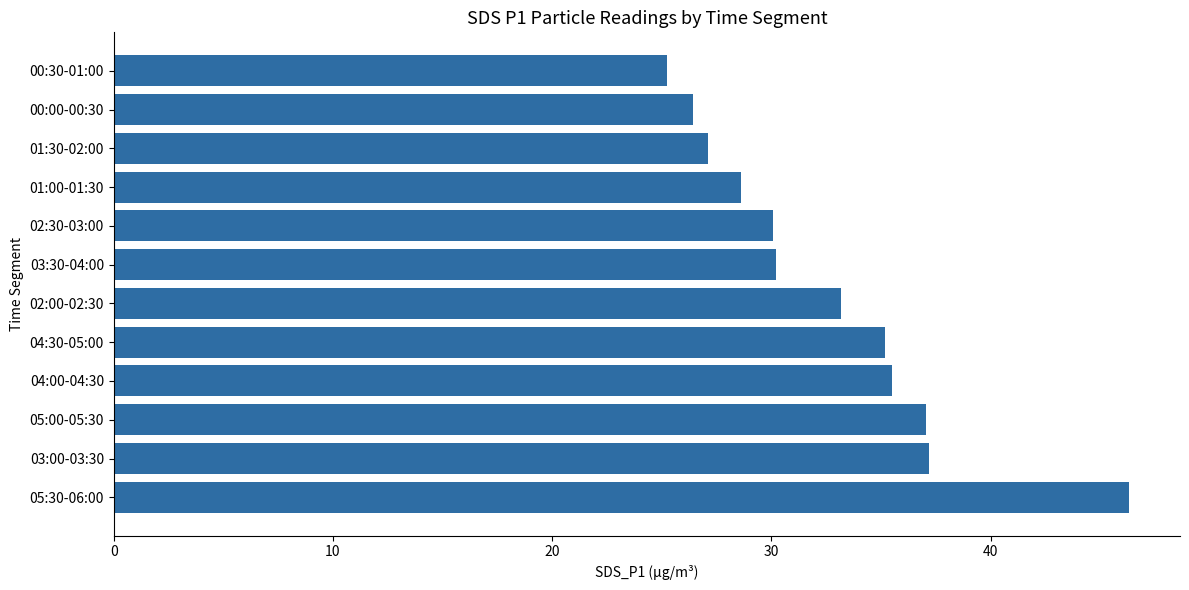

Which label corresponds to the largest value in the chart?

05:30-06:00